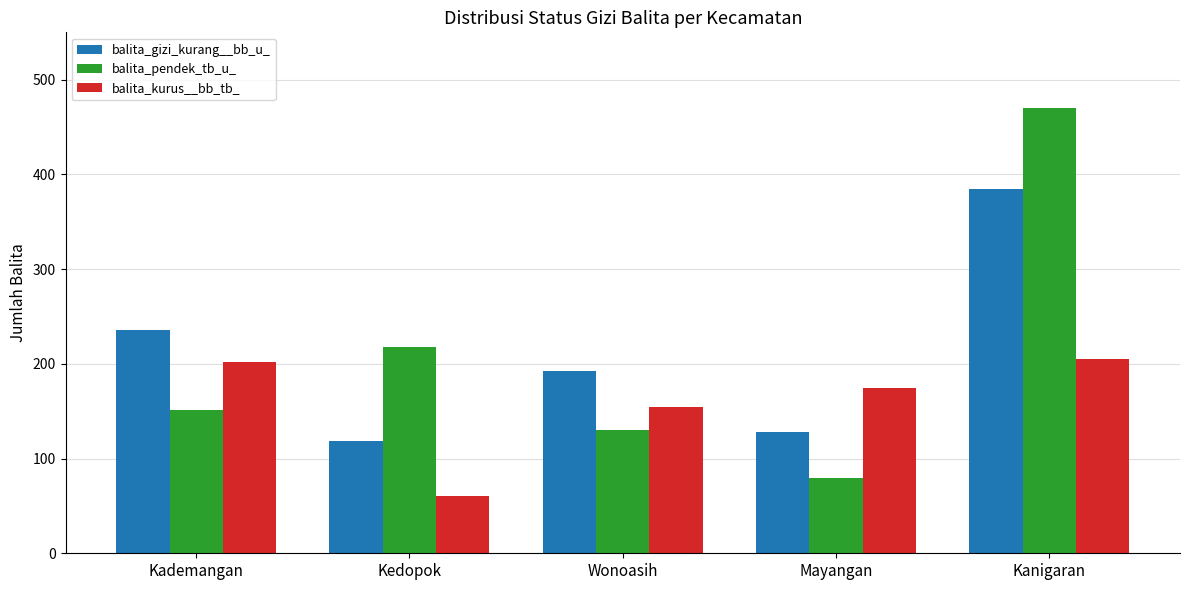

Reading left to right, what are all the values shown in this chart?

balita_gizi_kurang__bb_u_: Kademangan=236	Kedopok=119	Wonoasih=192	Mayangan=128	Kanigaran=385
balita_pendek_tb_u_: Kademangan=151	Kedopok=218	Wonoasih=130	Mayangan=79	Kanigaran=470
balita_kurus__bb_tb_: Kademangan=202	Kedopok=60	Wonoasih=154	Mayangan=174	Kanigaran=205